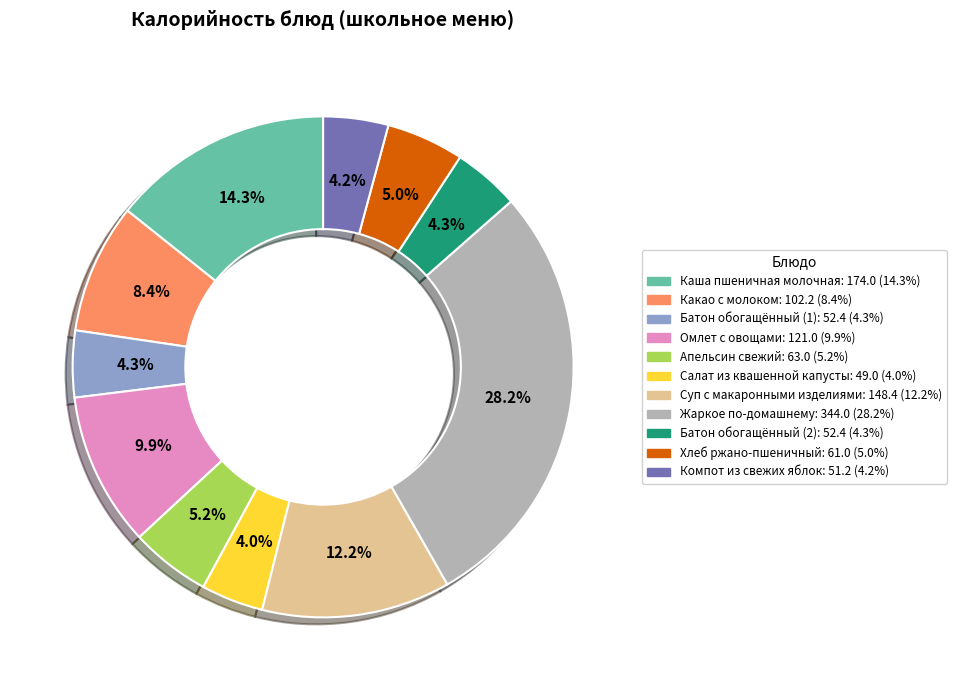

To the nearest percent, what percentage of the pie is Компот из свежих яблок?

4%